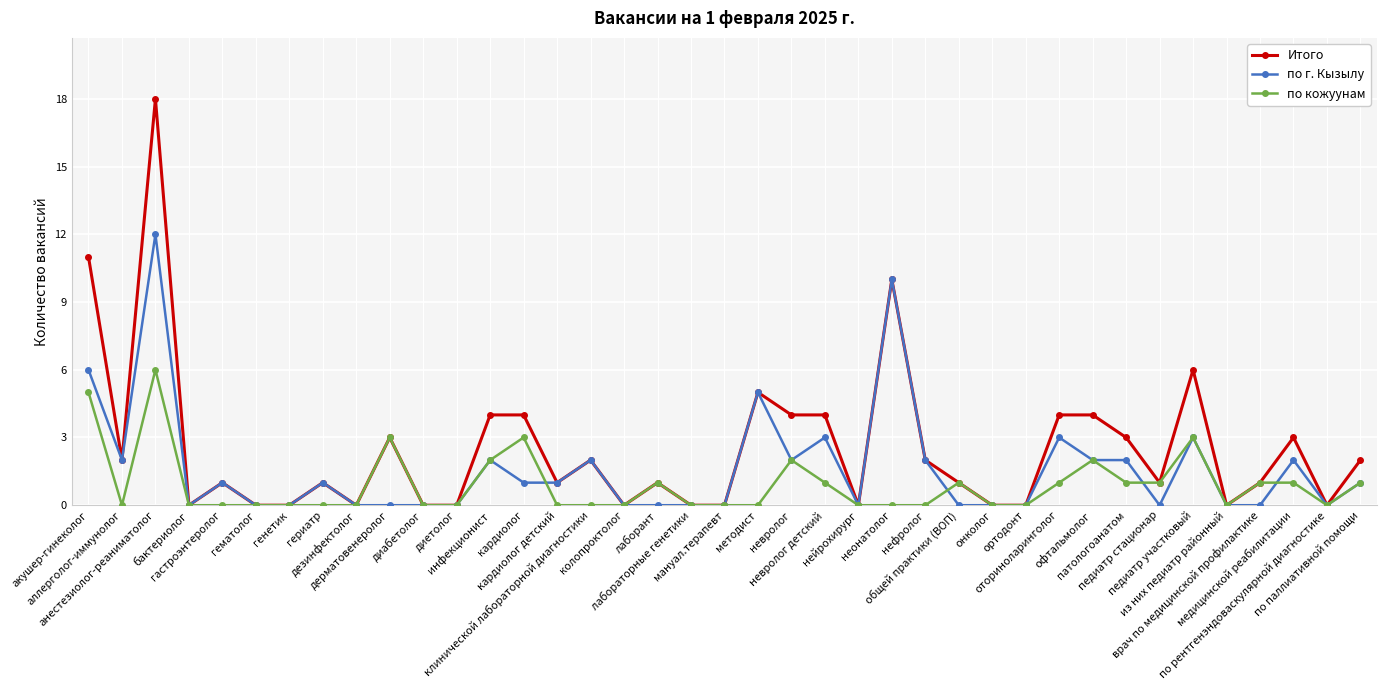

The по г. Кызылу series shows 0 at гематолог. True or false?

True